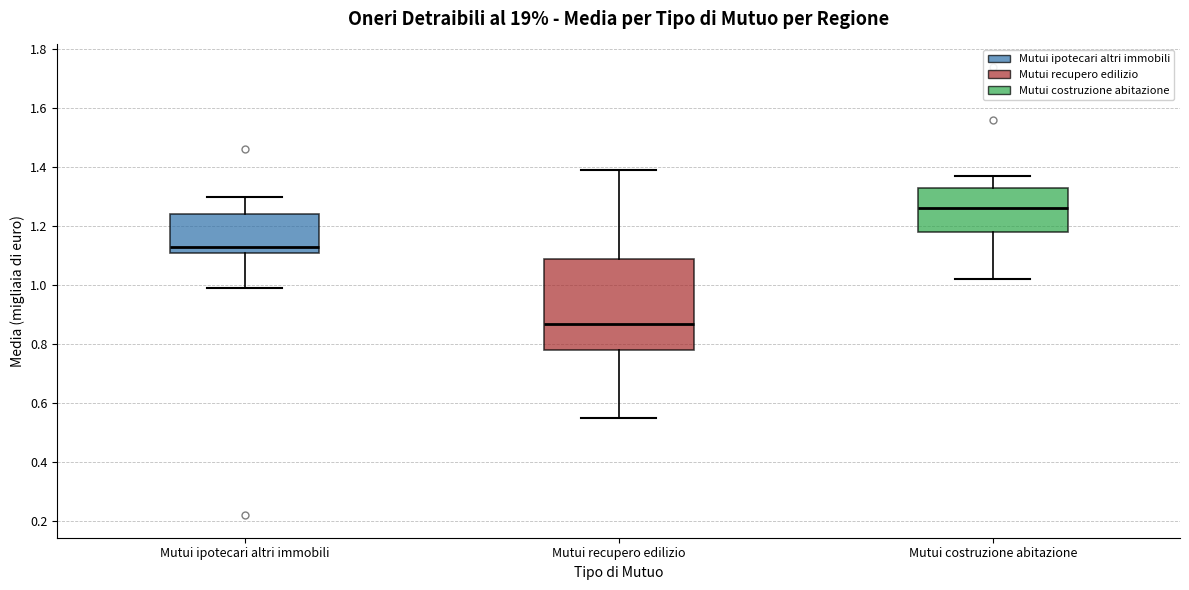

Reading left to right, read every box against the y-axis: the position of its median line, the range the box covers, and the ends of its whiskers. The values are not printed on the chart, so give them approximately, as read against the axis.

Mutui ipotecari altri immobili: median 1.14, box 1.12 to 1.24, whiskers 1.00 to 1.30
Mutui recupero edilizio: median 0.88, box 0.78 to 1.10, whiskers 0.56 to 1.40
Mutui costruzione abitazione: median 1.26, box 1.18 to 1.34, whiskers 1.02 to 1.38